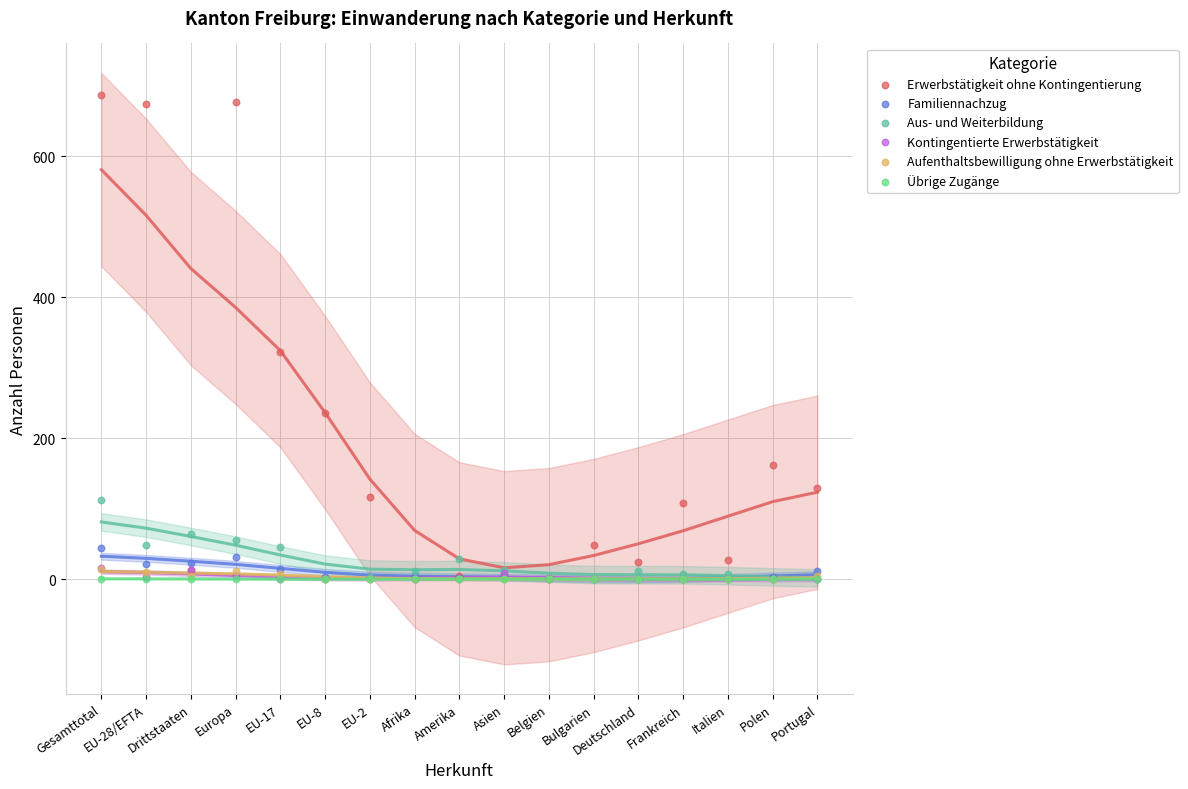

Which series has the widest spread of Y values?

Erwerbstätigkeit ohne Kontingentierung